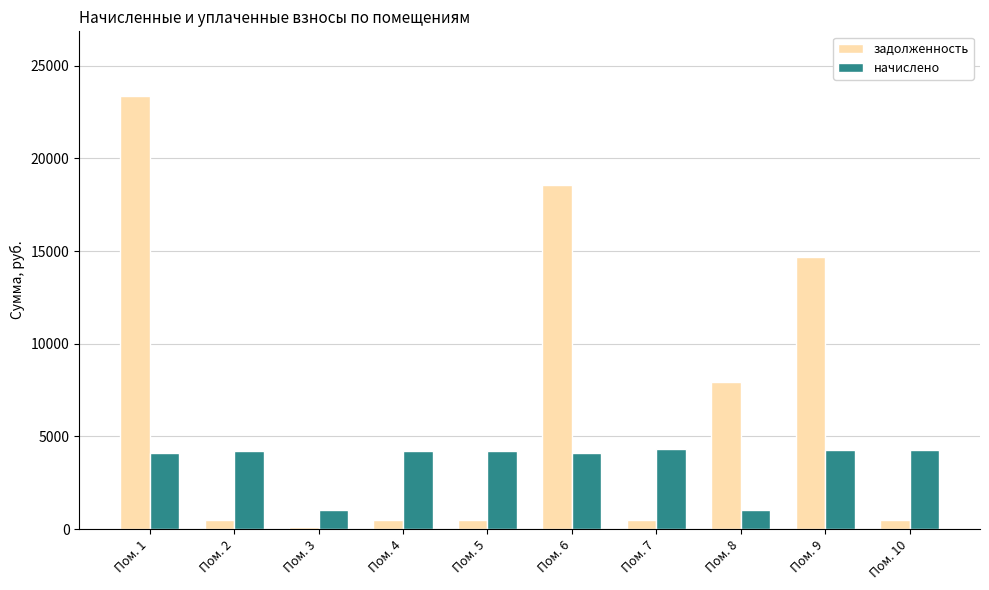

What is the sum of the начислено values at Пом. 8 and Пом. 10?

5285.4